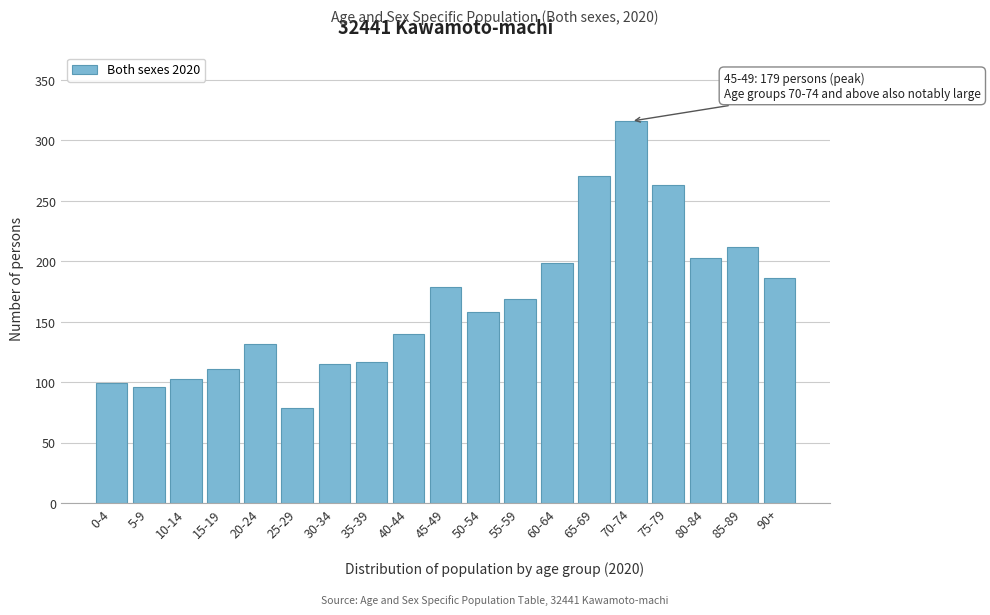

Reading left to right, what are all the values shown in this chart?

99	96	103	111	132	79	115	117	140	179	158	169	199	271	316	263	203	212	186